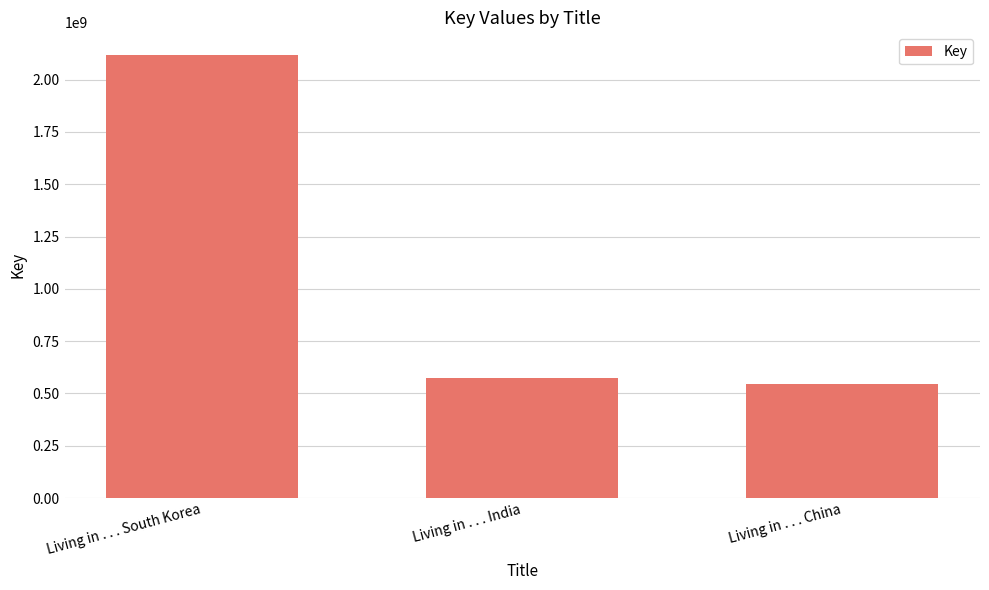

What position from the right is Living in . . . China?

1